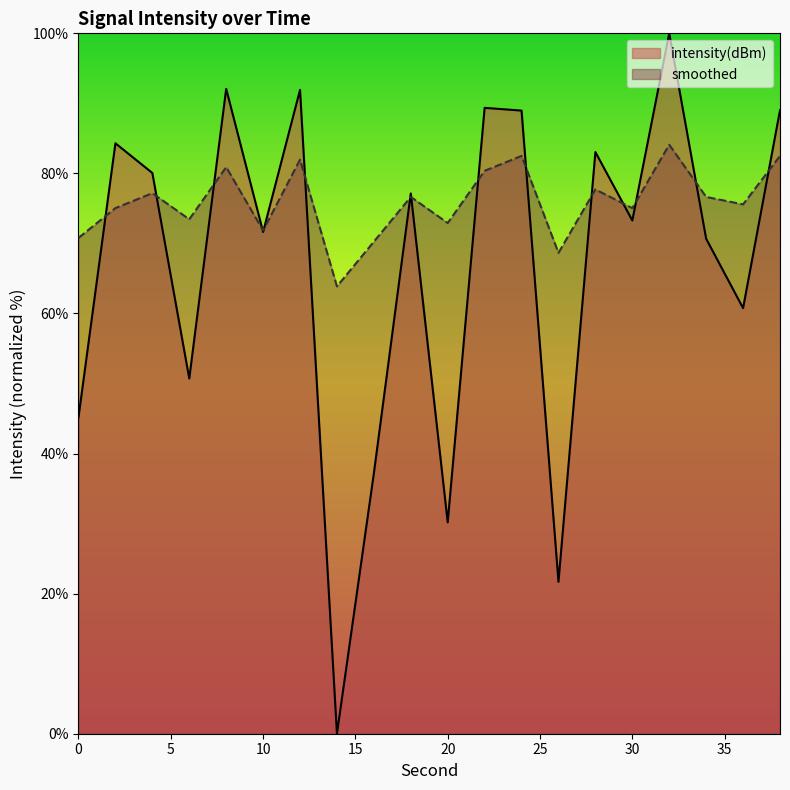

What is the difference between the second highest and second lowest values in the intensity(dBm) series?

70.4